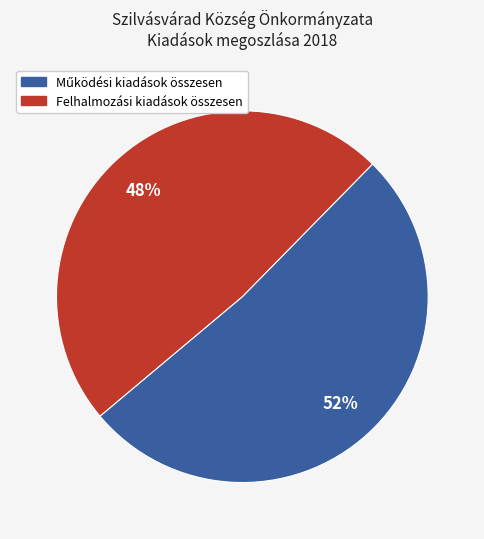

Which slice is the smallest?

Felhalmozási kiadások összesen